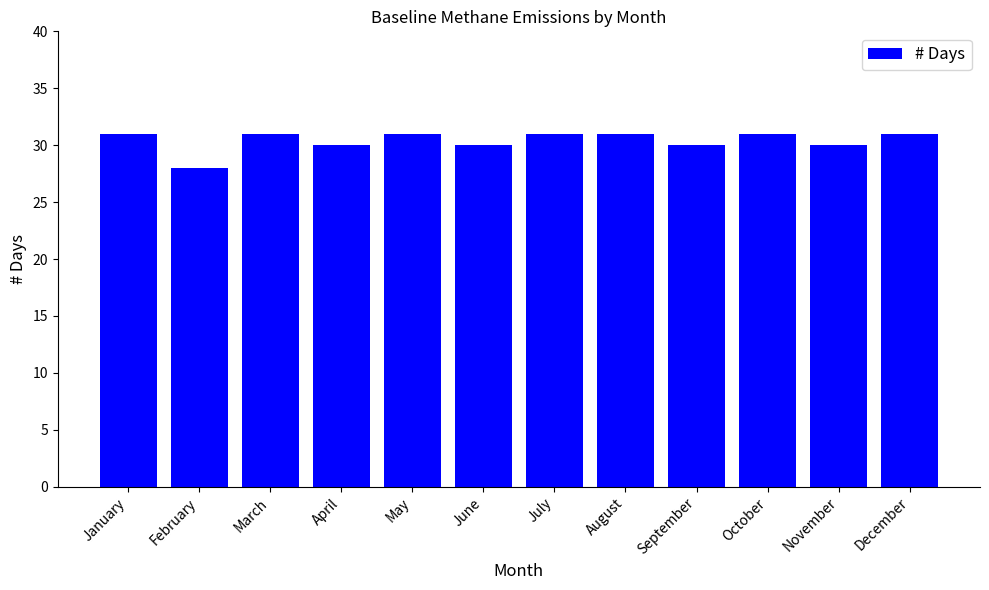

Does the chart contain any negative values?

No